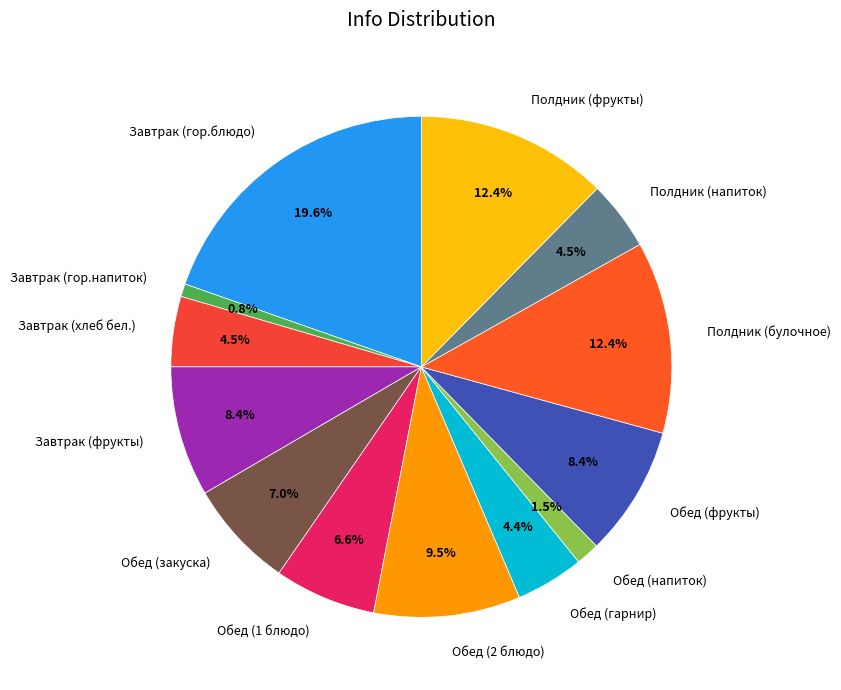

Is Обед (2 блюдо) the majority of the pie?

No